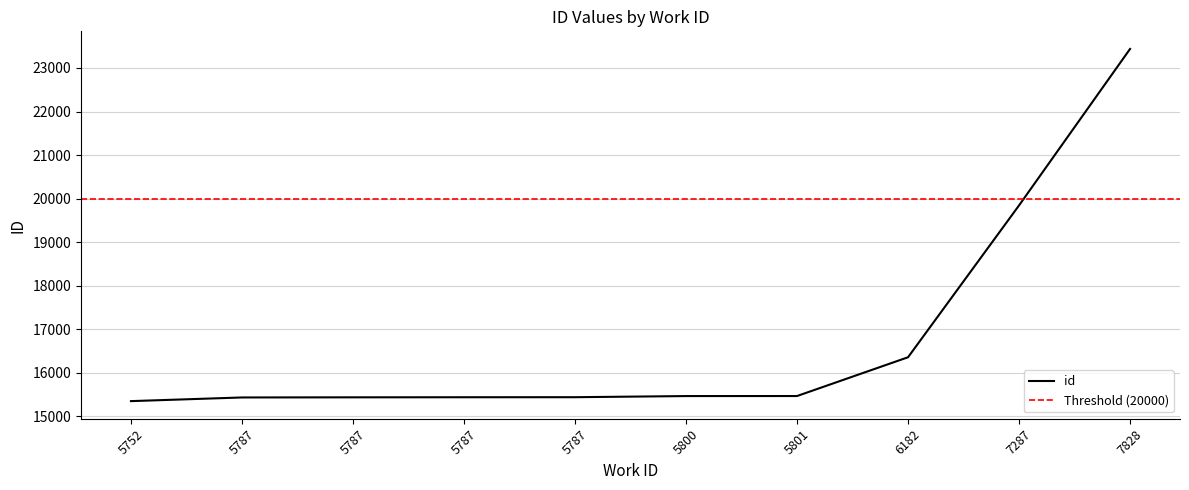

Reading left to right, transcribe all the data shown in this chart.

15352	15436	15439	15441	15442	15468	15469	16359	19845	23437